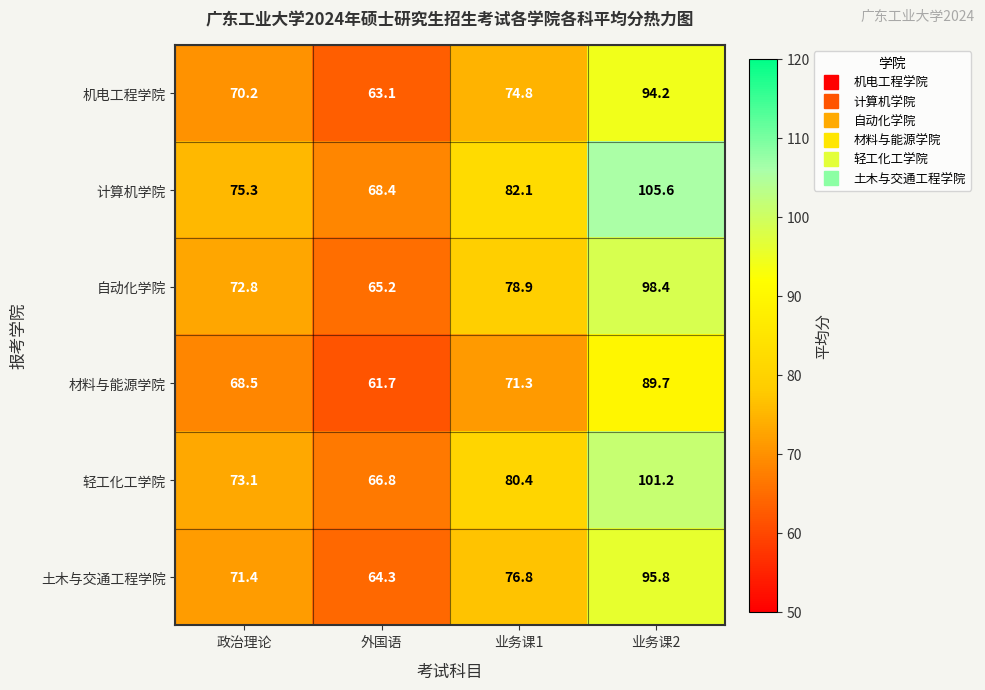

At which category is the sum across all series the highest?

业务课2